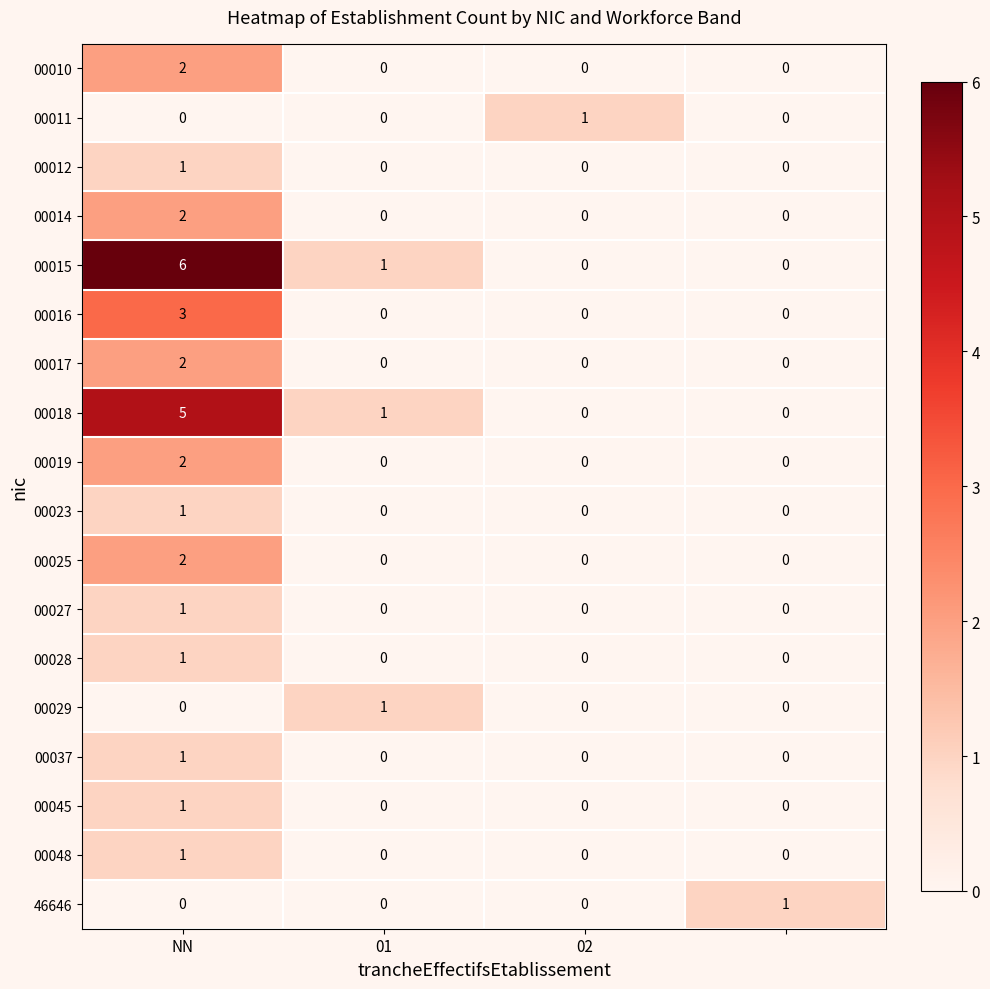

Which series has the widest spread of values?

00015